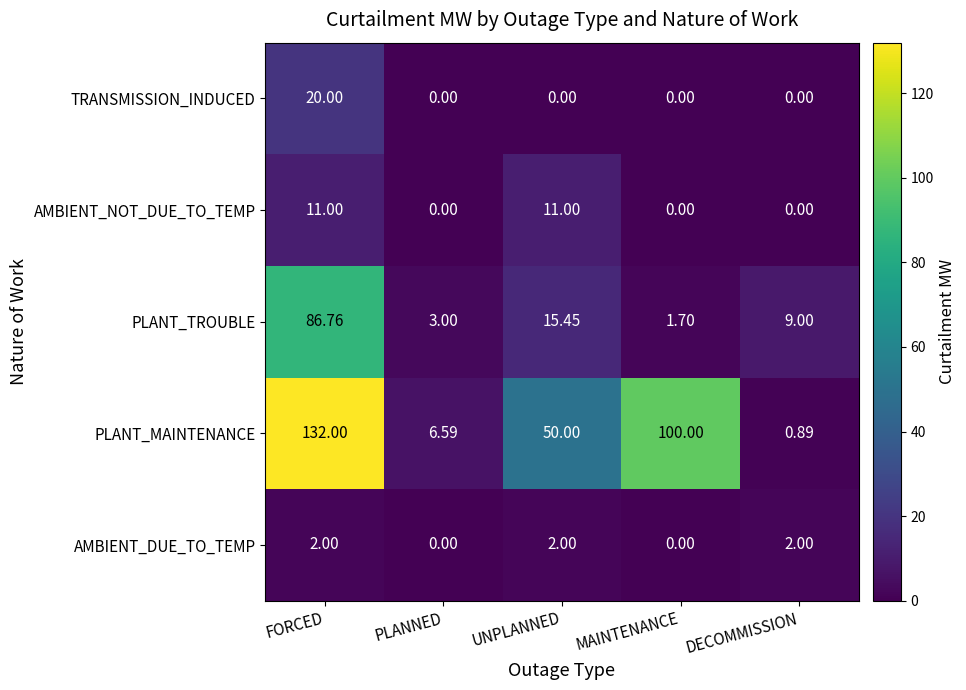

How many categories are shown in the chart?

5